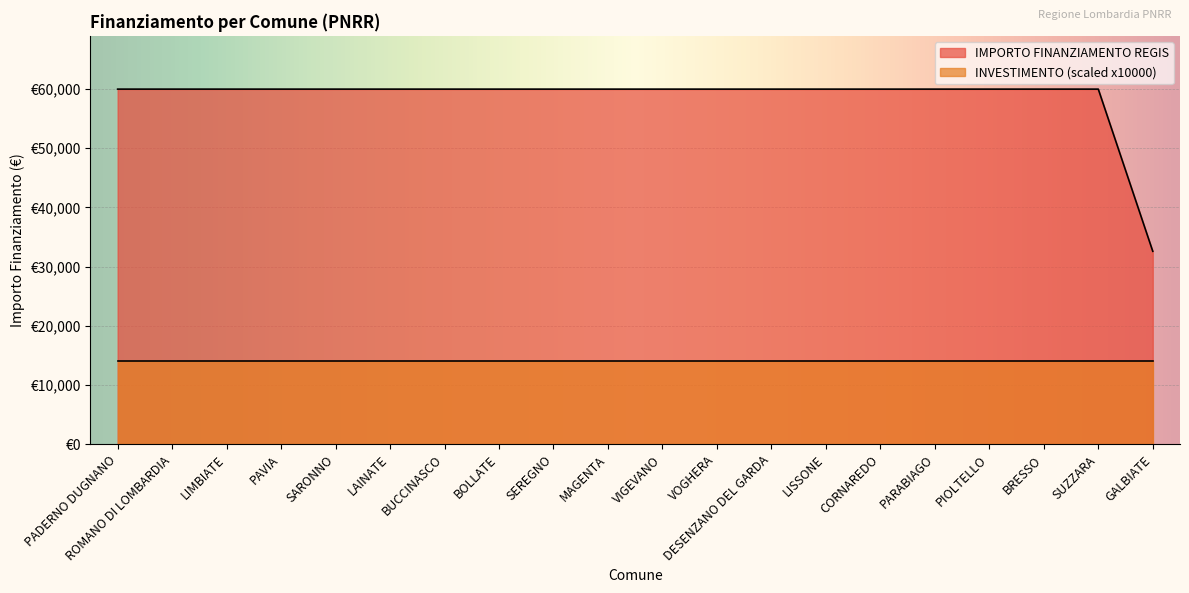

Reading left to right, list all the values displayed in this chart.

59966	59966	59966	59966	59966	59966	59966	59966	59966	59966	59966	59966	59966	59966	59966	59966	59966	59966	59966	32589